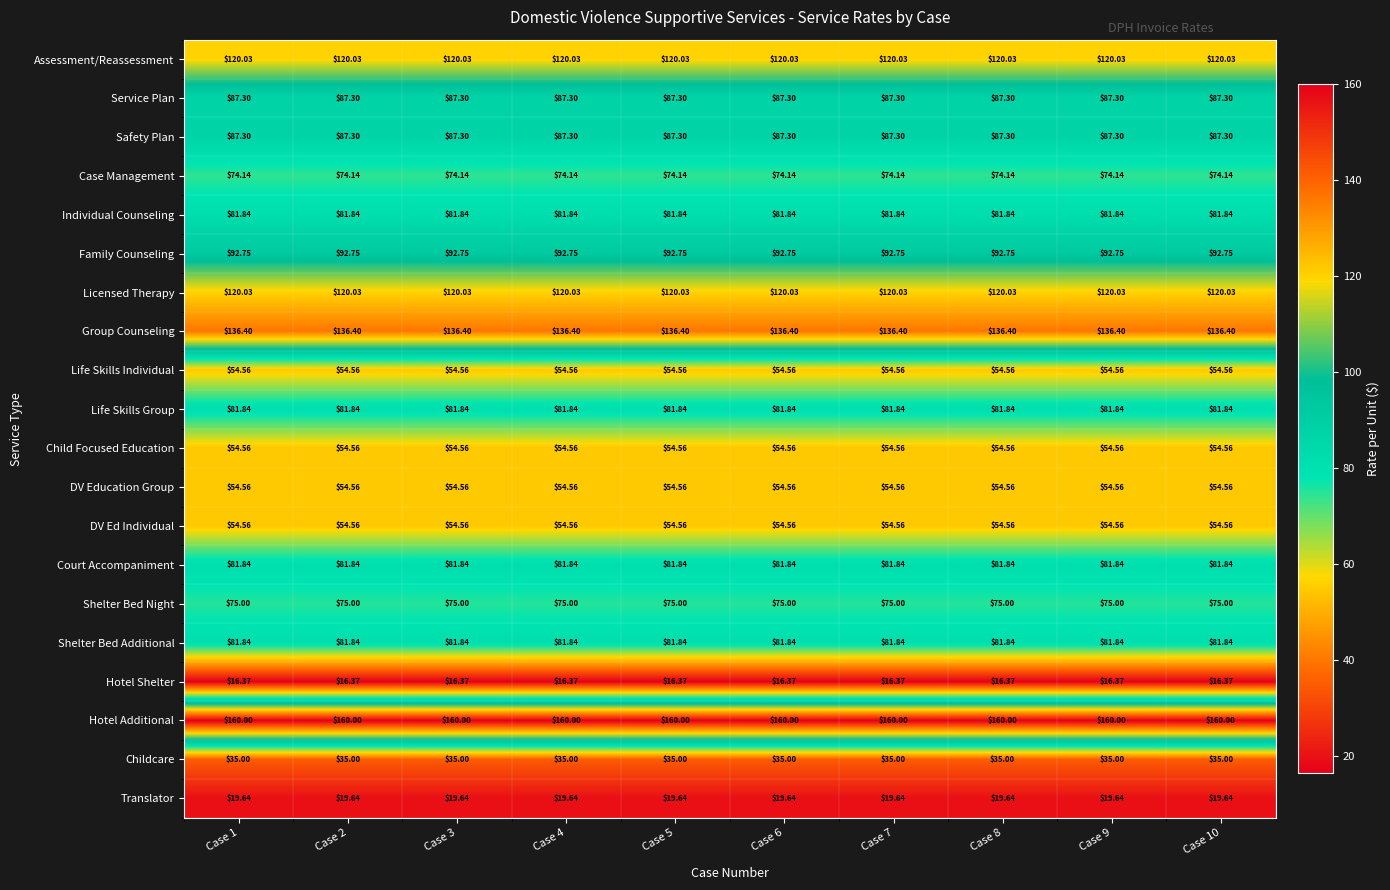

Is the value of Safety Plan at Case 6 greater than the value of Family Counseling at Case 10?

No